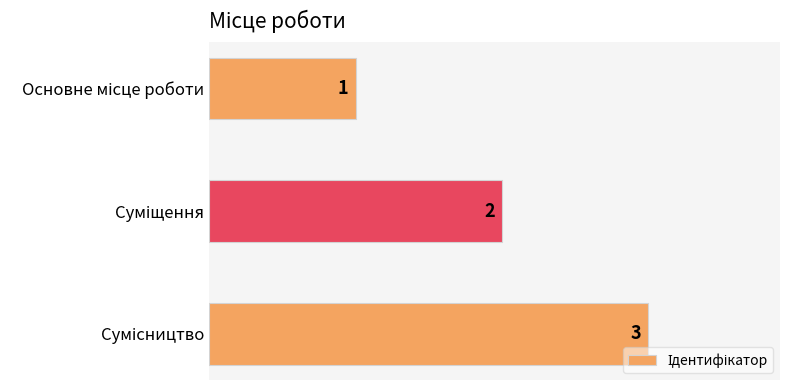

What is the sum of all values?

6